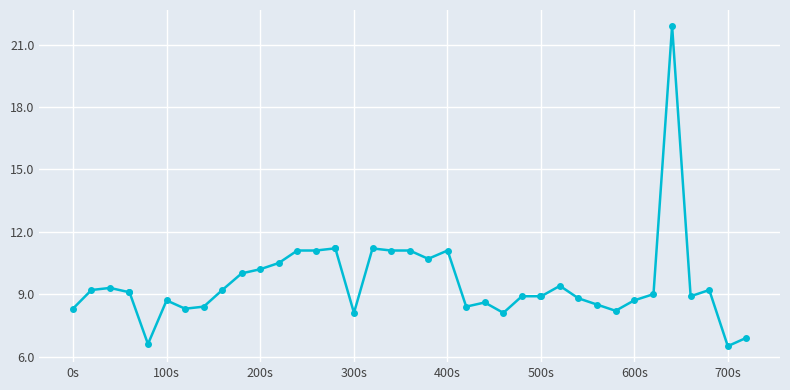

What is the value of the 22nd point from the left?

10.7